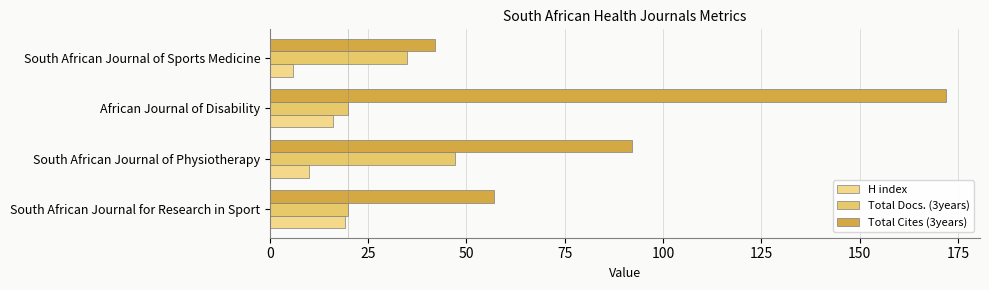

How many data points does each series have?

4